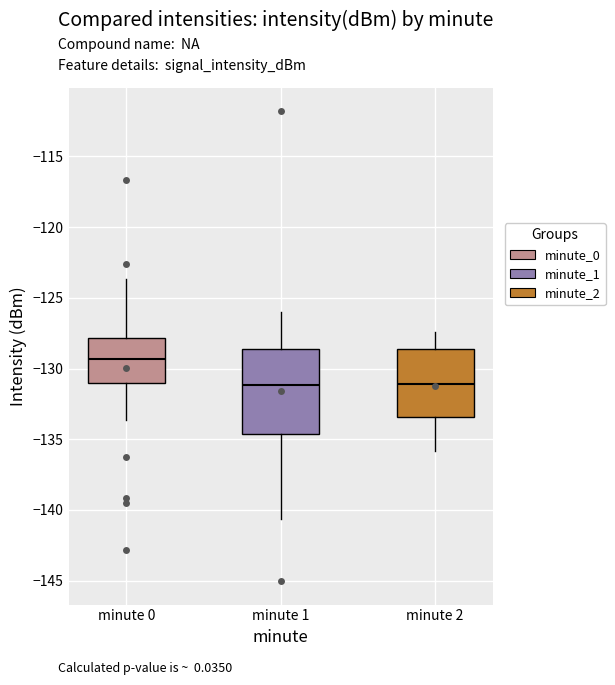

Reading left to right, read every box against the y-axis: the position of its median line, the range the box covers, and the ends of its whiskers. The values are not printed on the chart, so give them approximately, as read against the axis.

minute 0: median -129.5, box -131.0 to -128.0, whiskers -133.5 to -123.5
minute 1: median -131.0, box -134.5 to -128.5, whiskers -140.5 to -126.0
minute 2: median -131.0, box -133.5 to -128.5, whiskers -136.0 to -127.5